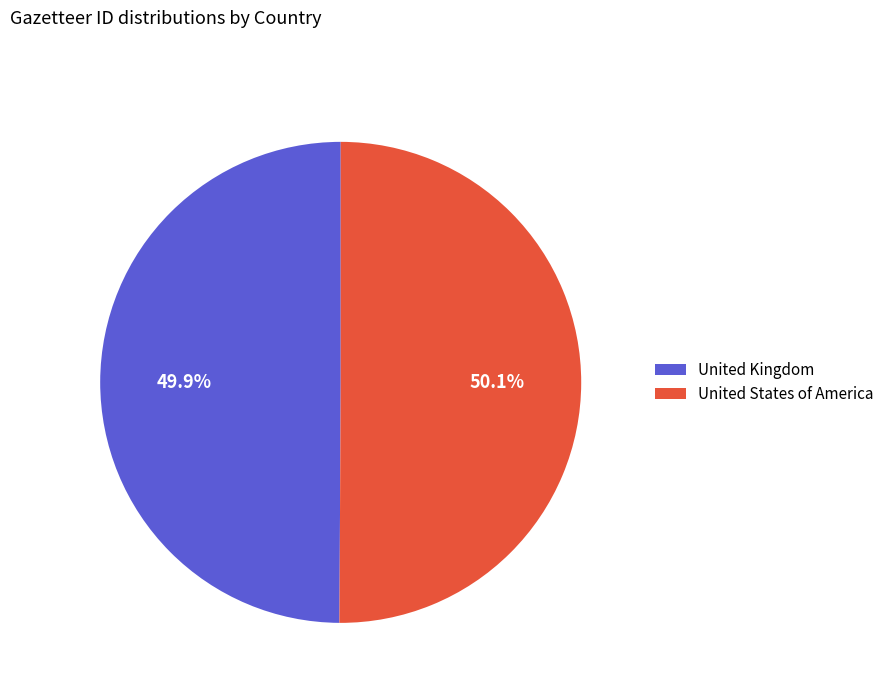

Is it true that United Kingdom is 50% of the pie?

True